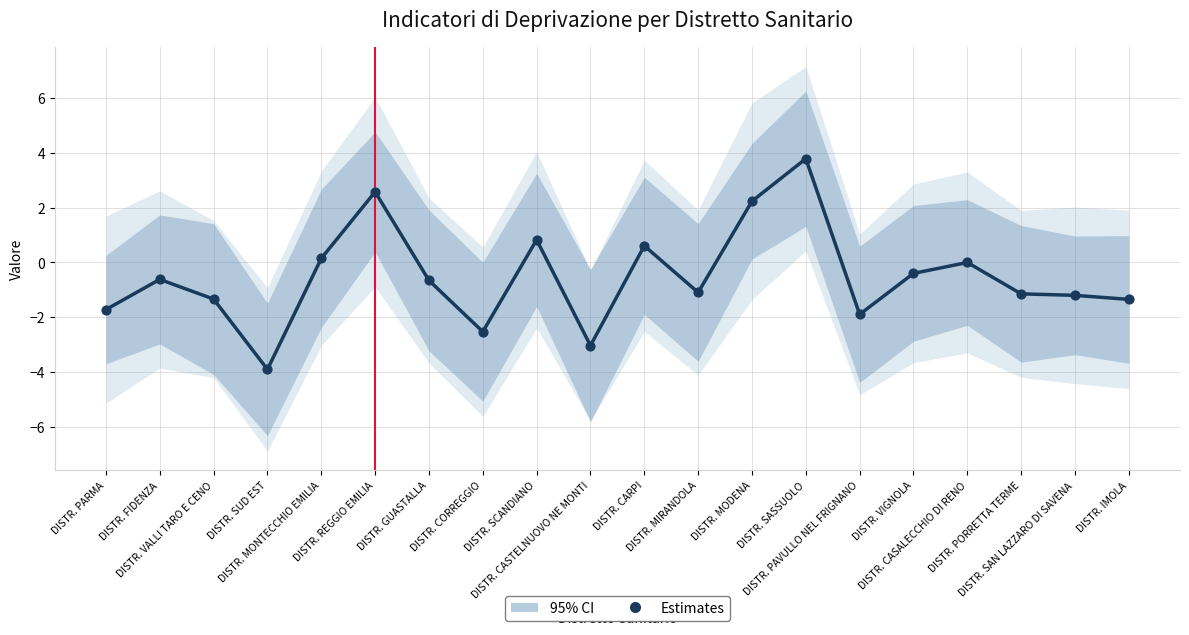

What is the range of Y values (max minus min)?

7.7